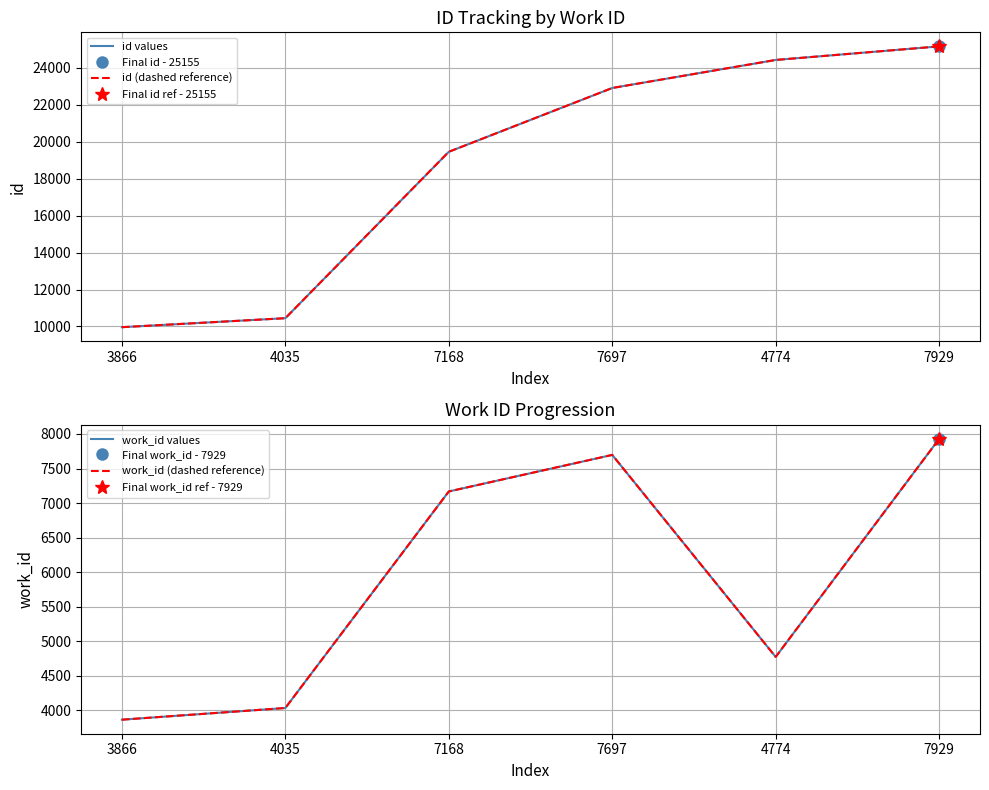

At which category does work_id values reach its first local peak?

7697